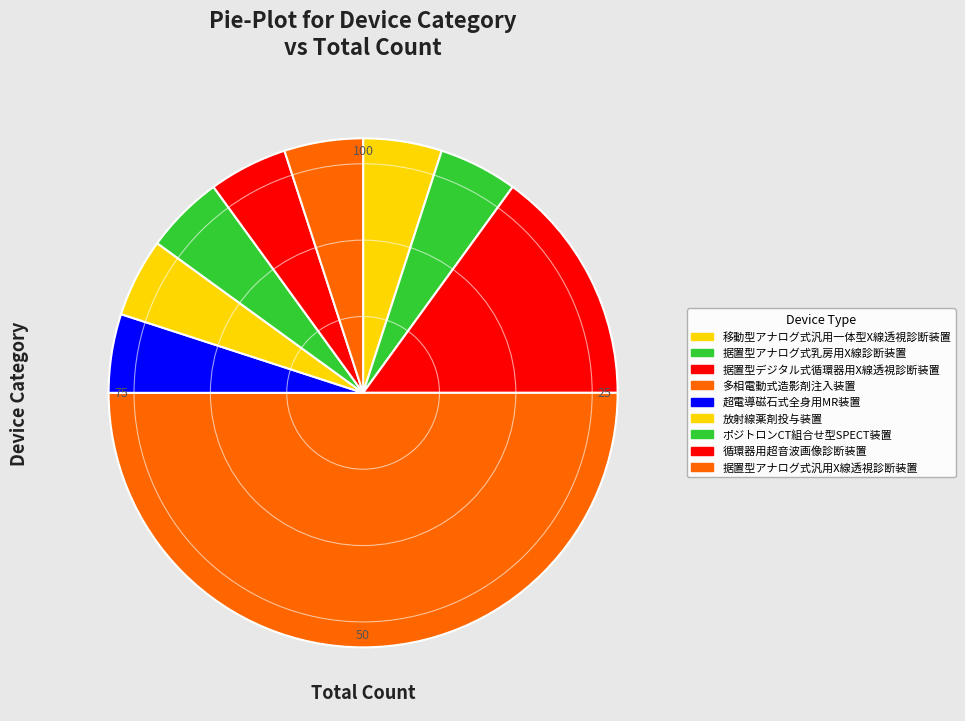

How many segments does this pie chart have?

9